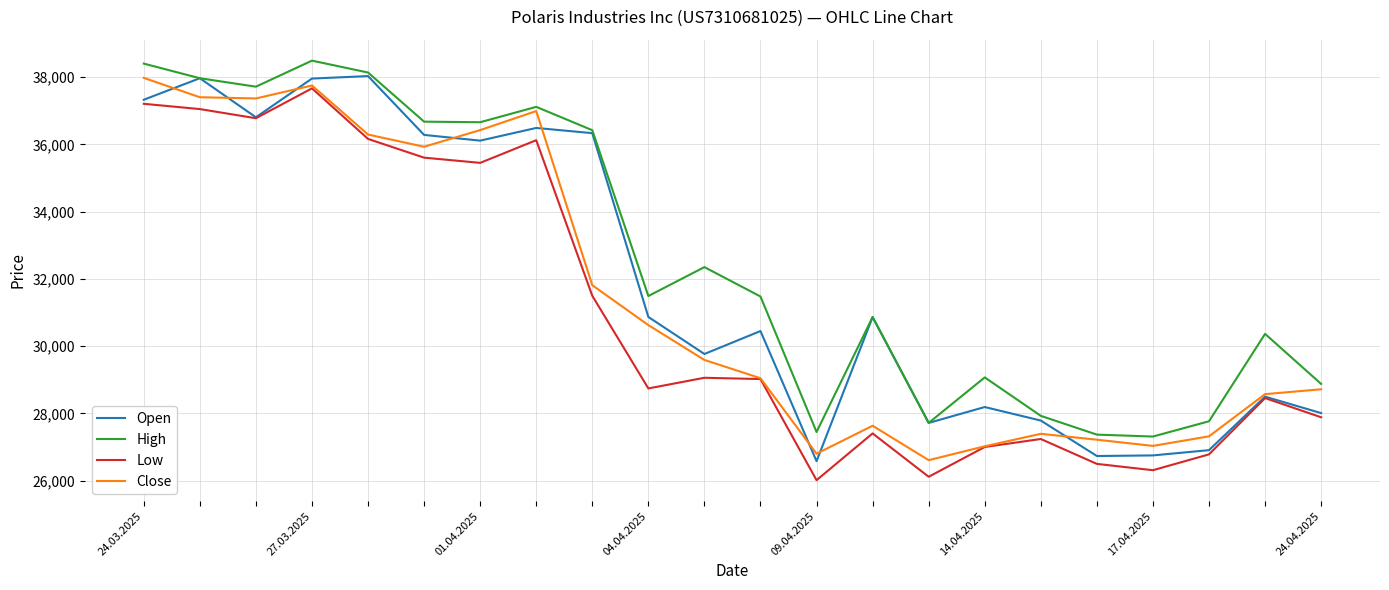

True or false: High and Low intersect in this chart.

False